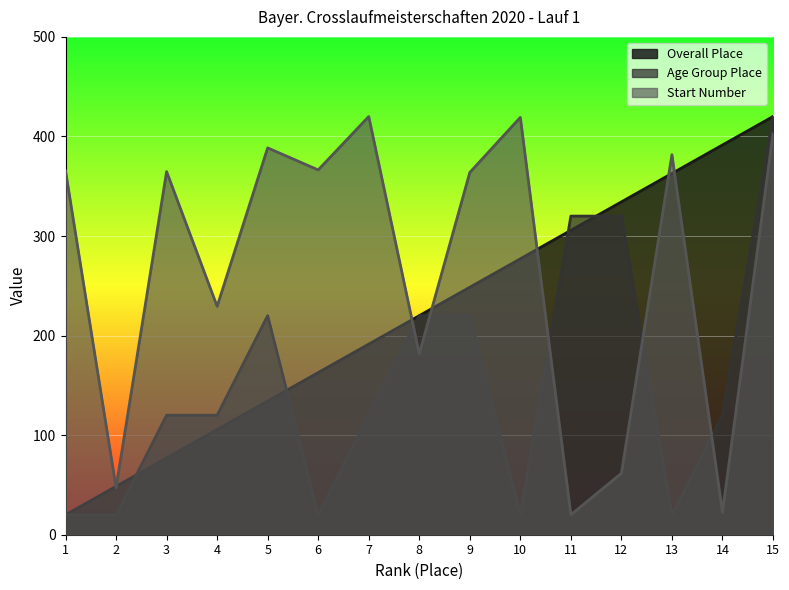

List the labels in order of Start Number value, largest first.

7, 10, 15, 5, 13, 6, 1, 3, 9, 4, 8, 12, 2, 14, 11